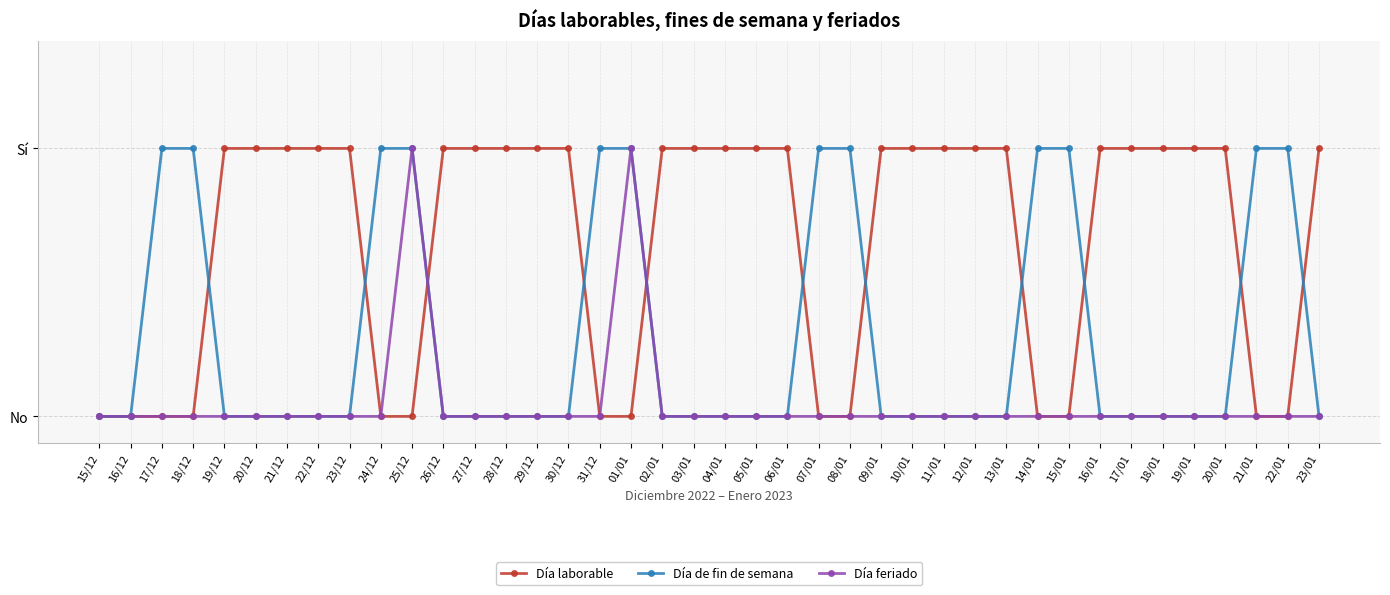

What is the approximate value of Día de fin de semana at 14/01?

1